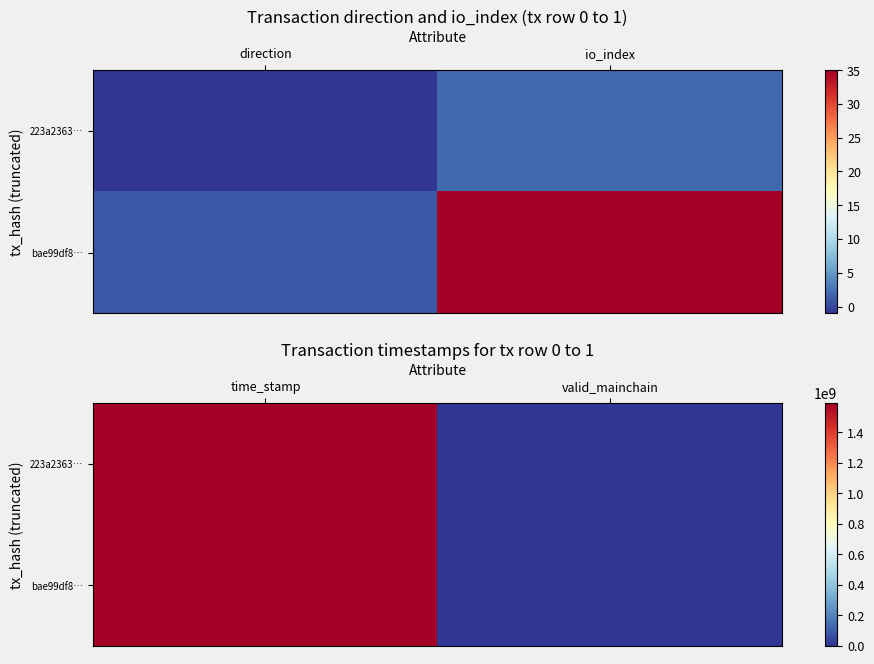

What is the maximum value shown in the chart?

1593993931